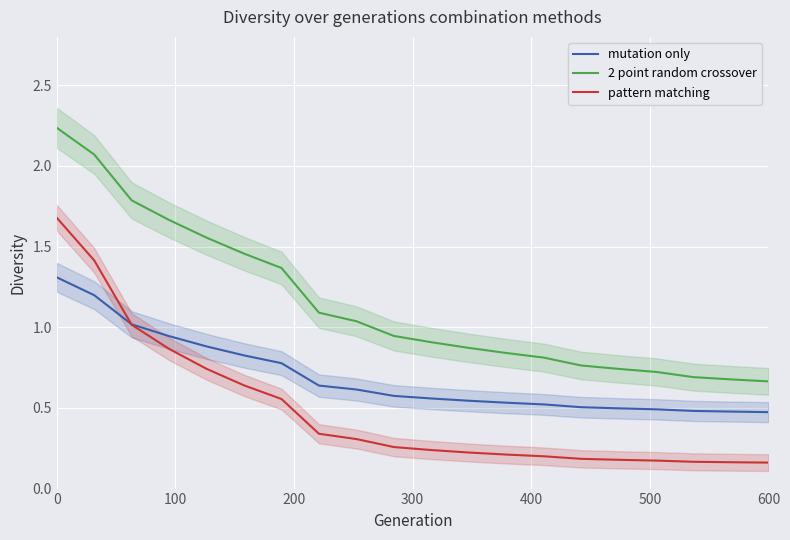

What is the difference between the second highest and second lowest values in the 2 point random crossover series?

1.4